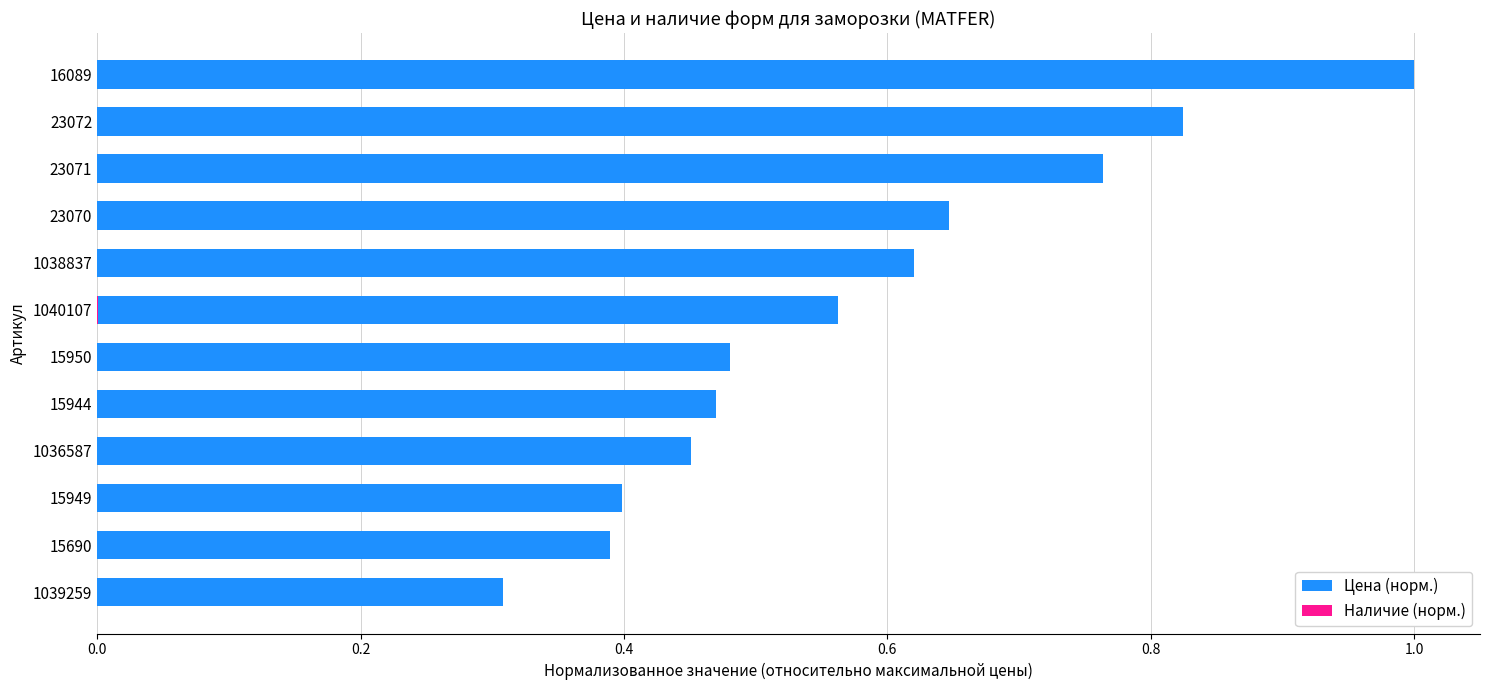

Reading left to right, what are all the values shown in this chart?

Цена (норм.): 1.0	0.8	0.8	0.6	0.6	0.6	0.5	0.5	0.5	0.4	0.4	0.3
Наличие (норм.): 0.0	0.0	0.0	0.0	0.0	0.0	0.0	0.0	0.0	0.0	0.0	0.0